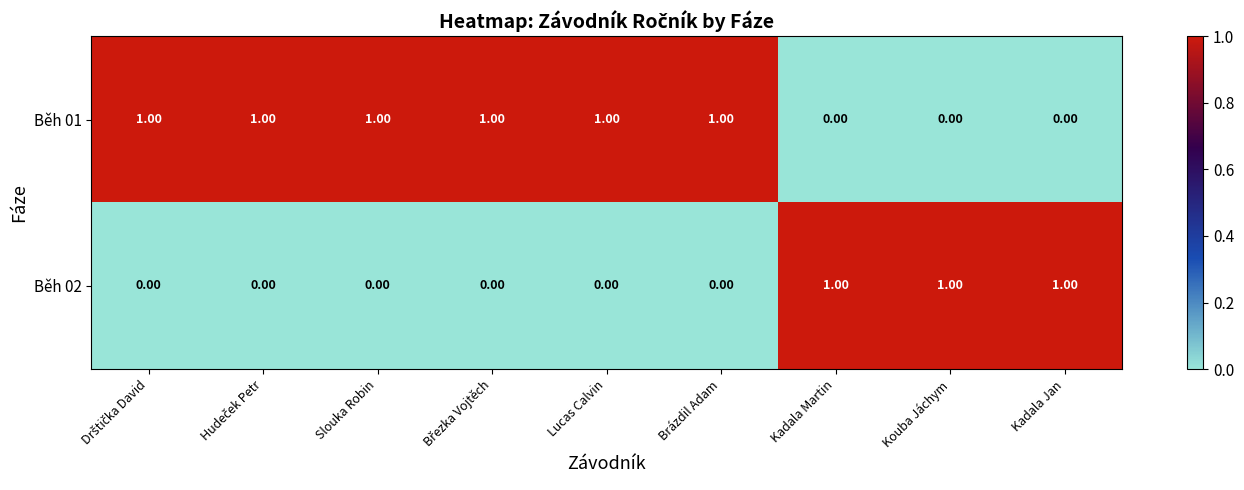

Rank the series by their average value, from highest to lowest.

Běh 01, Běh 02